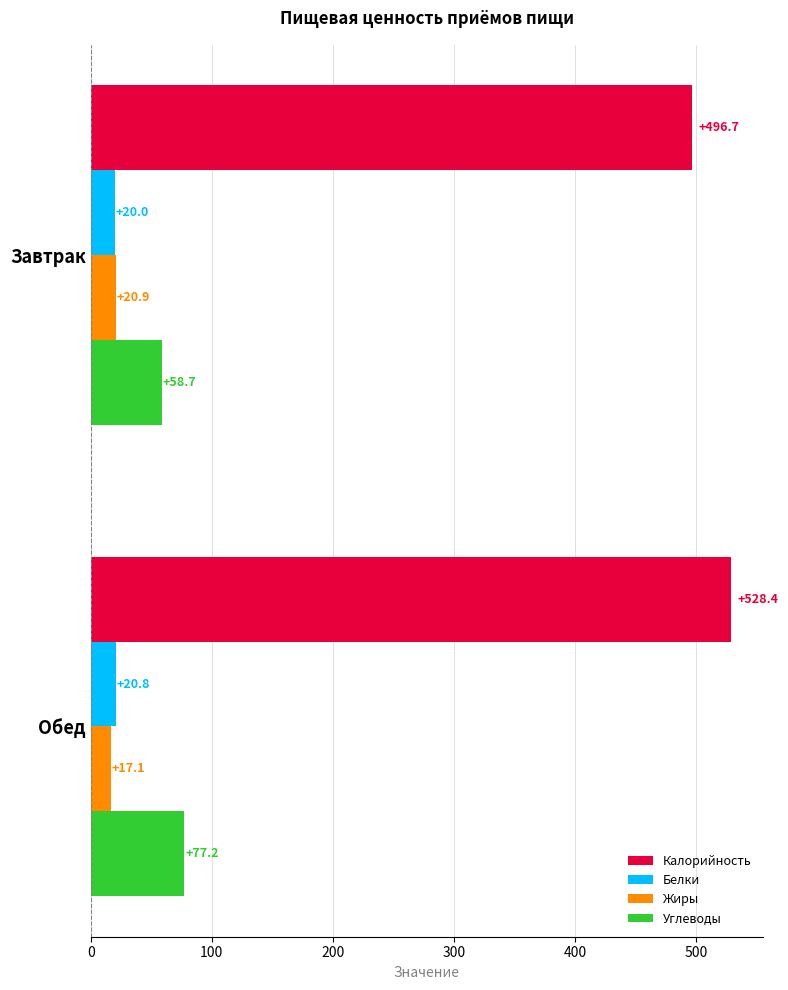

What value does the Белки series have at Обед?

20.8